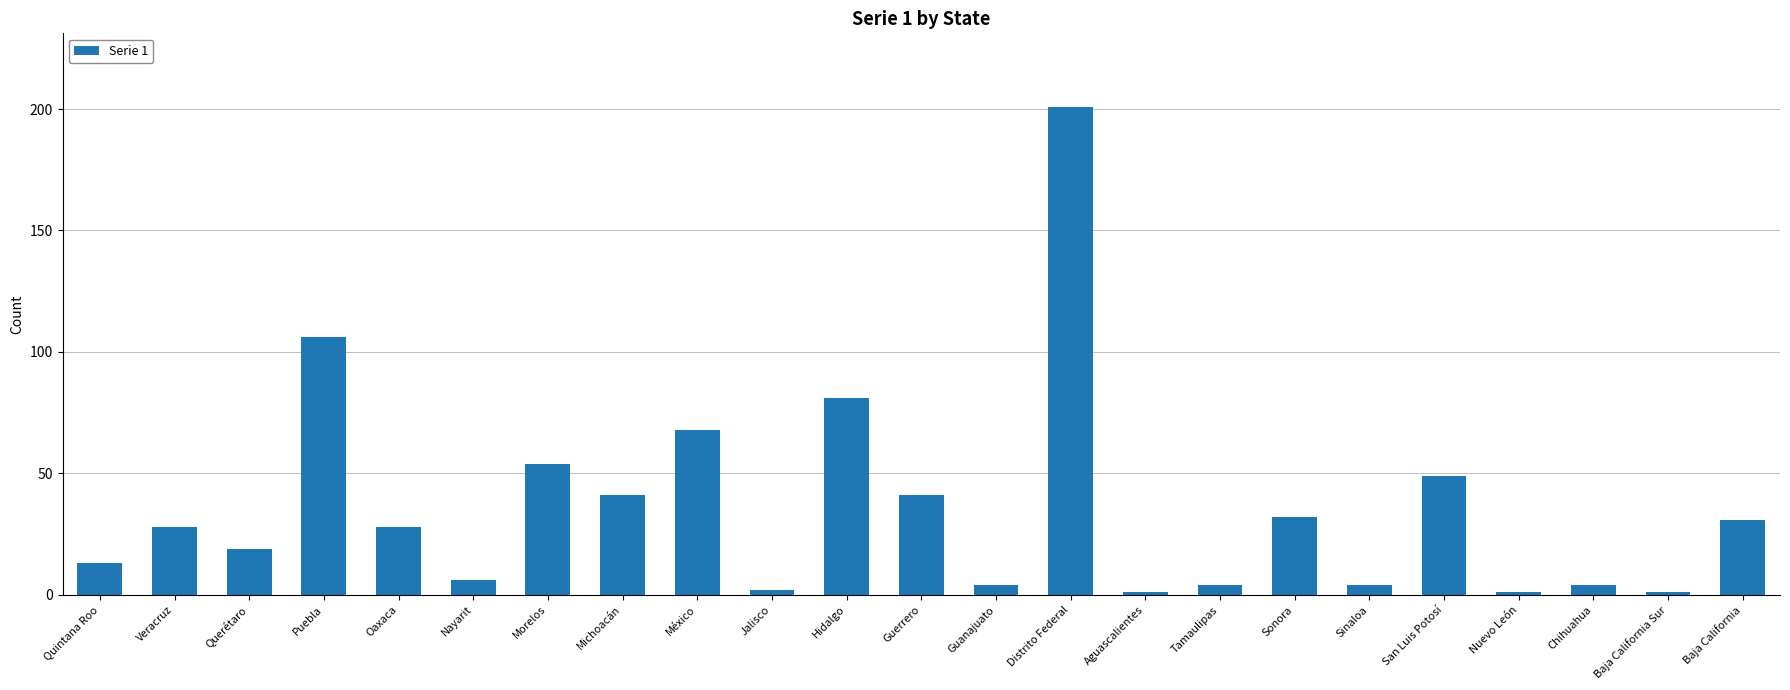

What is the average value?

36